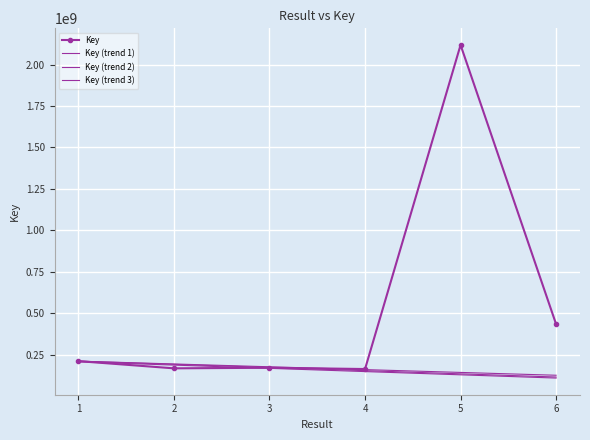

Read the value at 4.

164982276